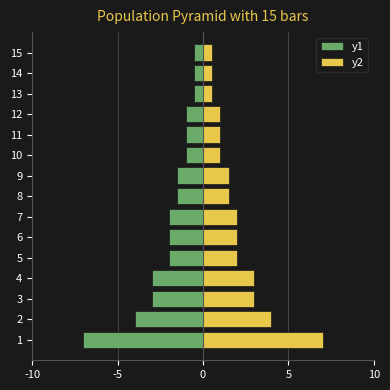

The y2 series shows 0.9 at 5. True or false?

False